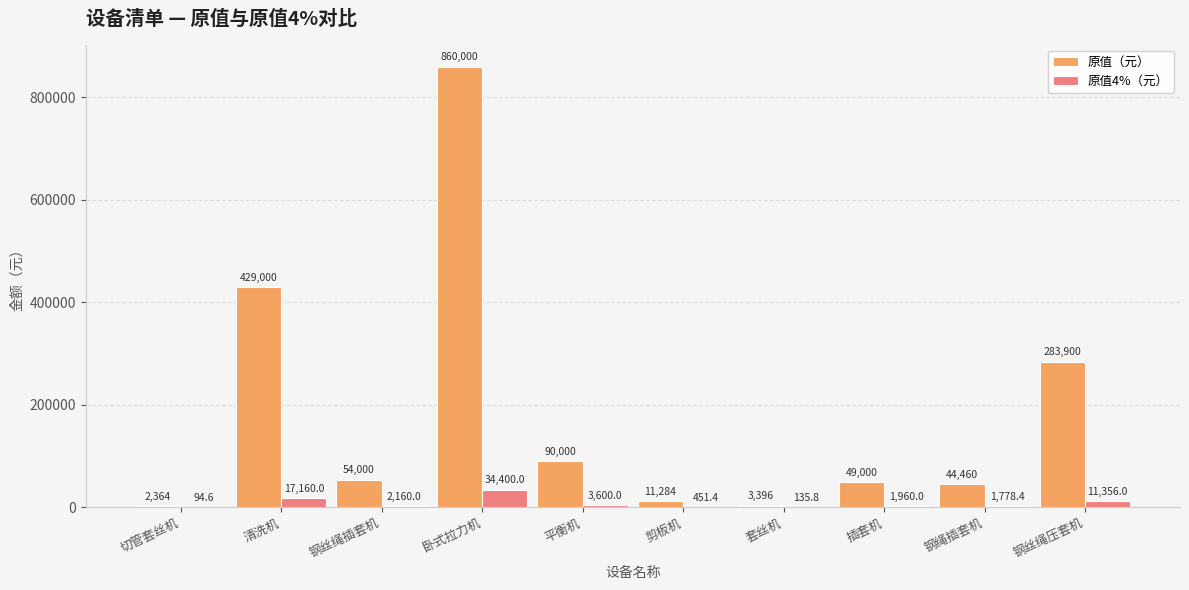

What is the sum of the 原值（元） values at 平衡机 and 卧式拉力机?

950000.0